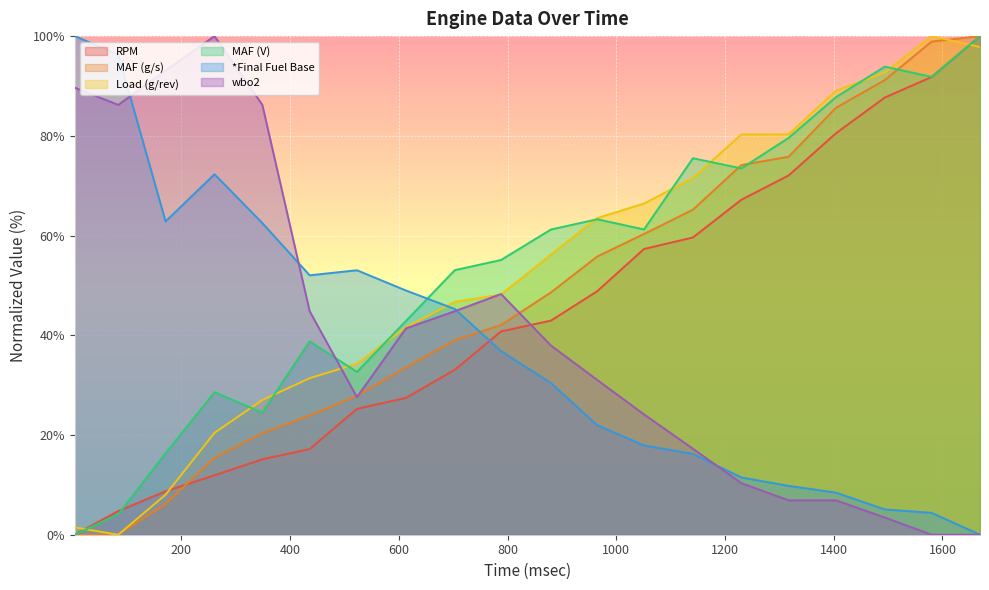

Reading left to right, list all the values displayed in this chart.

RPM: 4=0.0	84=4.7	171=8.7	261=11.9	349=15.1	436=17.2	523=25.3	613=27.4	703=33.1	788=40.8	880=42.9	965=48.8	1051=57.3	1141=59.6	1230=67.2	1317=72.1	1404=80.5	1494=87.7	1580=91.8	1669=100.0
MAF (g/s): 4=0.0	84=0.1	171=6.2	261=15.4	349=20.4	436=24.0	523=27.9	613=33.6	703=39.0	788=42.1	880=48.6	965=55.8	1051=60.3	1141=65.2	1230=74.1	1317=75.8	1404=85.6	1494=91.2	1580=98.9	1669=100.0
Load (g/rev): 4=1.5	84=0.0	171=8.0	261=20.4	349=27.0	436=31.4	523=34.3	613=41.6	703=46.7	788=48.2	880=56.2	965=63.5	1051=66.4	1141=71.5	1230=80.3	1317=80.3	1404=89.1	1494=92.7	1580=100.0	1669=97.8
MAF (V): 4=0.0	84=4.1	171=16.3	261=28.6	349=24.5	436=38.8	523=32.7	613=42.9	703=53.1	788=55.1	880=61.2	965=63.3	1051=61.2	1141=75.5	1230=73.5	1317=79.6	1404=87.8	1494=93.9	1580=91.8	1669=100.0
*Final Fuel Base: 4=100.0	84=96.3	171=62.8	261=72.3	349=62.5	436=52.0	523=53.0	613=49.0	703=45.3	788=36.8	880=30.4	965=22.0	1051=17.9	1141=16.2	1230=11.5	1317=9.8	1404=8.4	1494=5.1	1580=4.4	1669=0.0
wbo2: 4=89.7	84=86.2	171=93.1	261=100.0	349=86.2	436=44.8	523=27.6	613=41.4	703=44.8	788=48.3	880=37.9	965=31.0	1051=24.1	1141=17.2	1230=10.3	1317=6.9	1404=6.9	1494=3.4	1580=0.0	1669=0.0